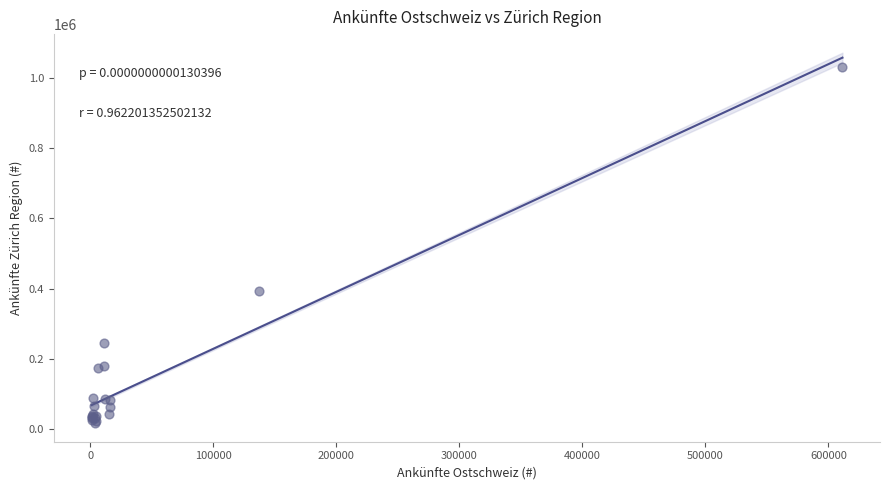

What Y value in the scatter plot is closest to 524593?

394708